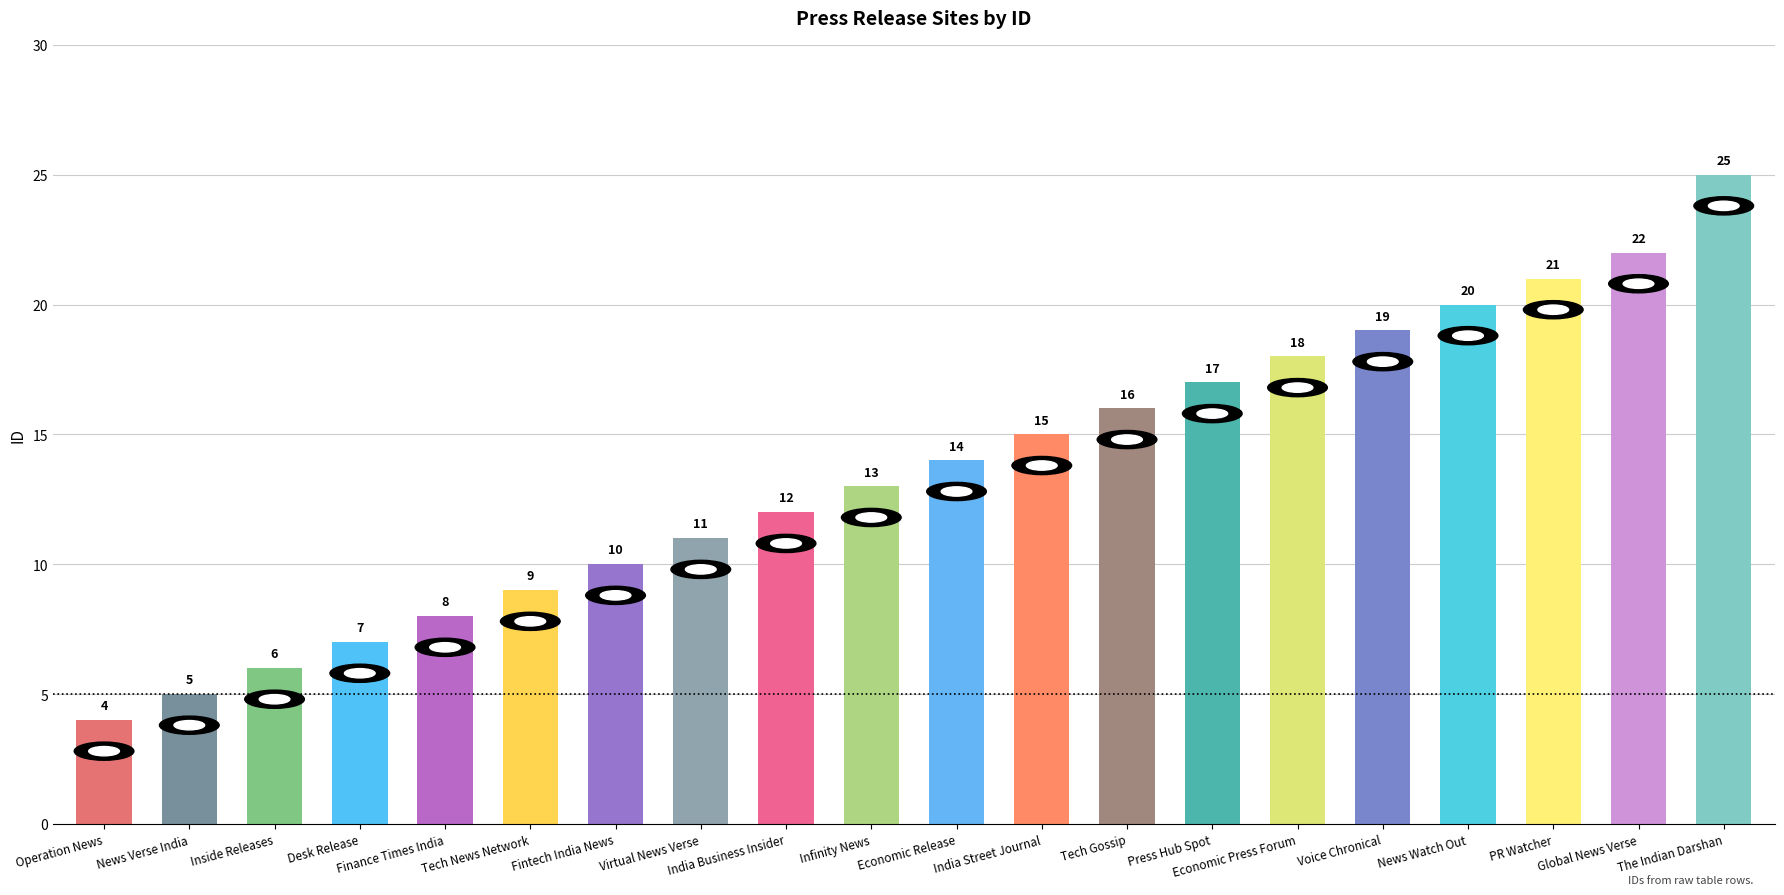

Rank the categories by value from highest to lowest.

The Indian Darshan, Global News Verse, PR Watcher, News Watch Out, Voice Chronical, Economic Press Forum, Press Hub Spot, Tech Gossip, India Street Journal, Economic Release, Infinity News, India Business Insider, Virtual News Verse, Fintech India News, Tech News Network, Finance Times India, Desk Release, Inside Releases, News Verse India, Operation News